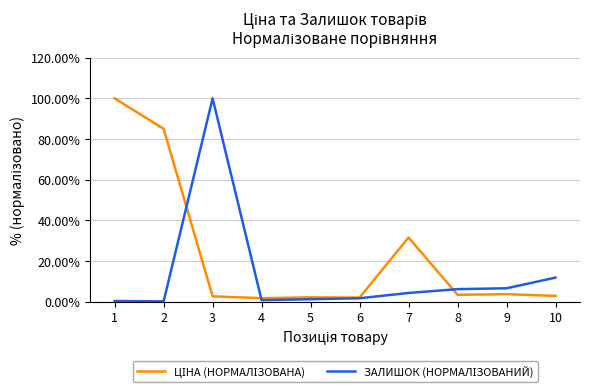

Does the chart display data point markers on the line(s)?

No